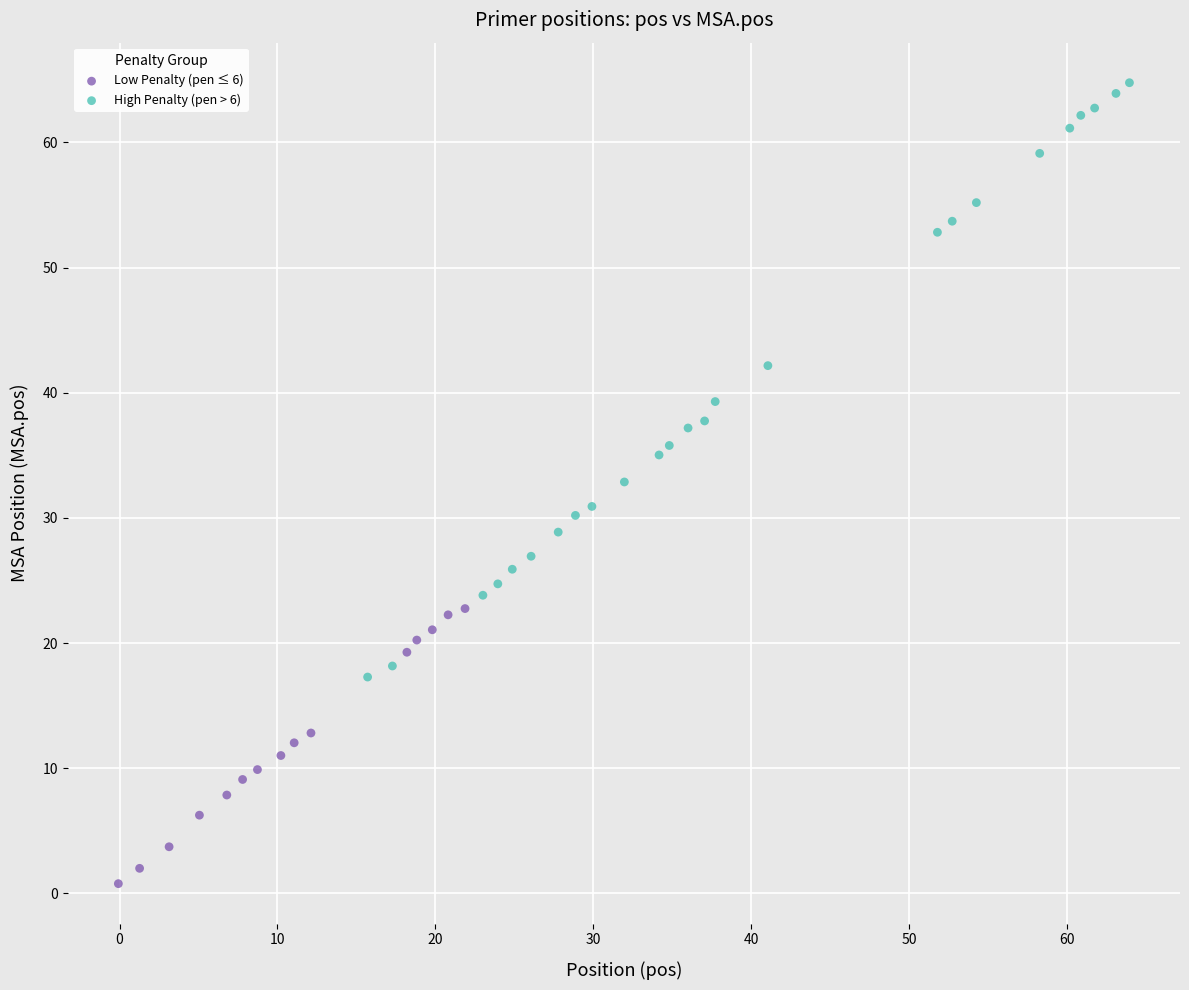

What are all the series names shown in the legend?

Low Penalty (pen ≤ 6), High Penalty (pen > 6)